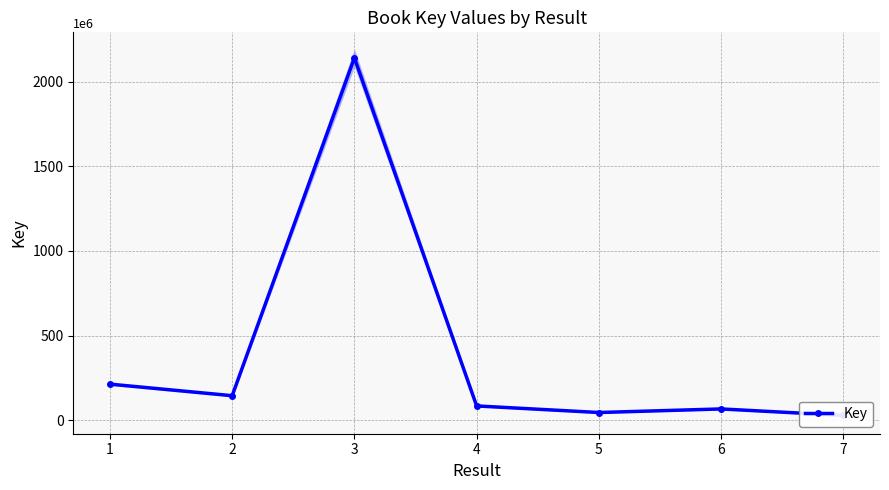

Reading left to right, what are all the values shown in this chart?

1=212792753	2=144459798	3=2140988635	4=84006065	5=45113784	6=66219116	7=28147202